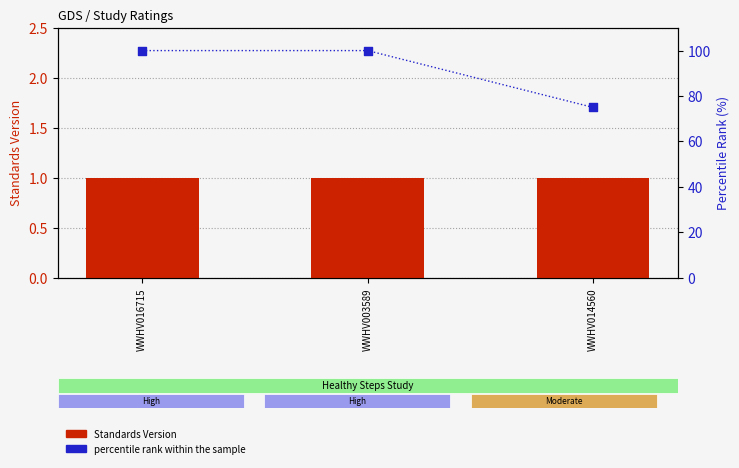

At how many categories does at least one series exceed 14?

3